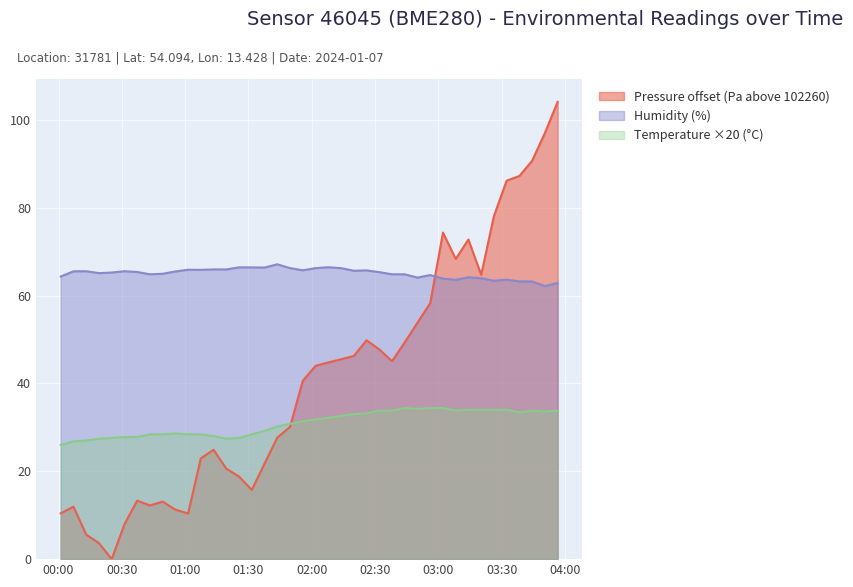

The value of temperature at 2024-01-07T00:07:05 is 26.8. True or false?

True